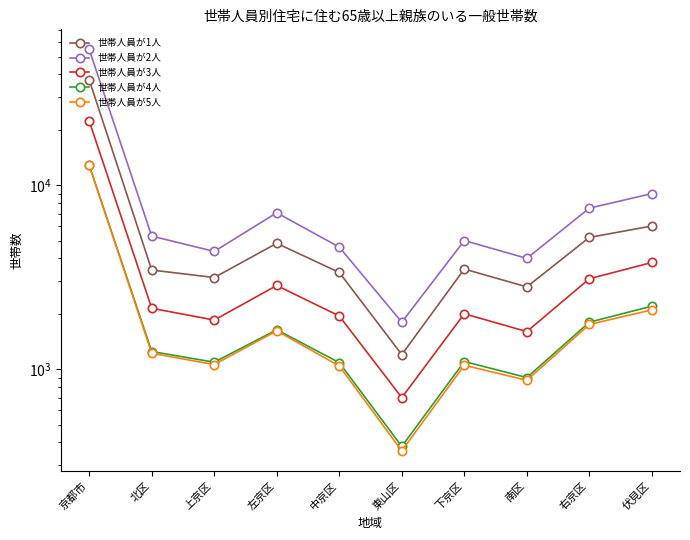

What is the difference between the second highest and minimum values in the 世帯人員が1人 series?

4800